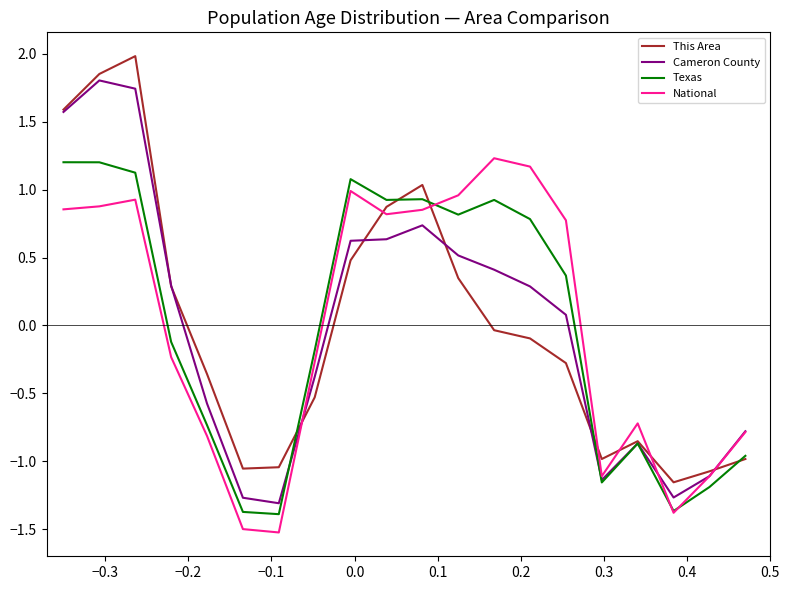

Count the number of categories in the chart.

20